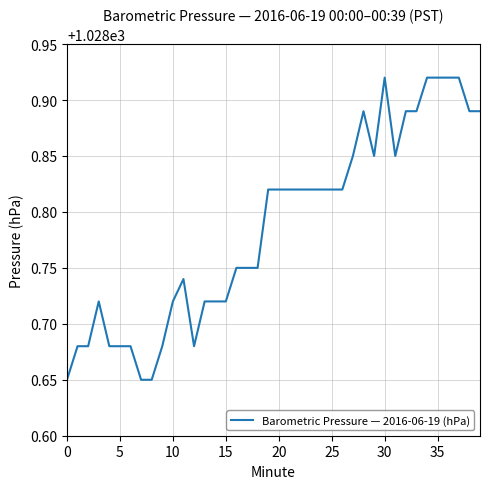

What is the difference between the maximum and minimum values?

0.3